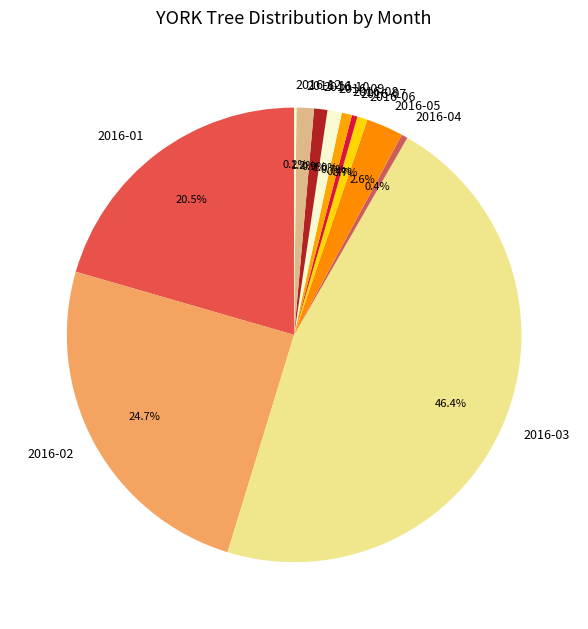

Is it true that 2016-04 is 0% of the pie?

True